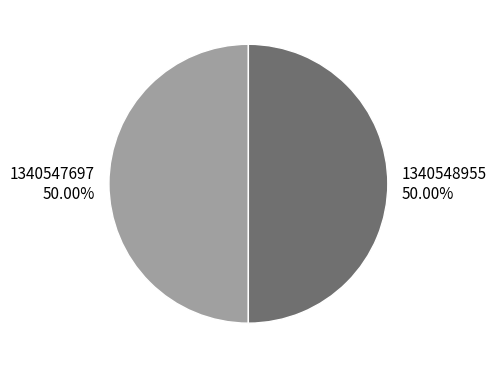

Approximately how many times larger is the value at 1340548955 compared to 1340547697?

1.0